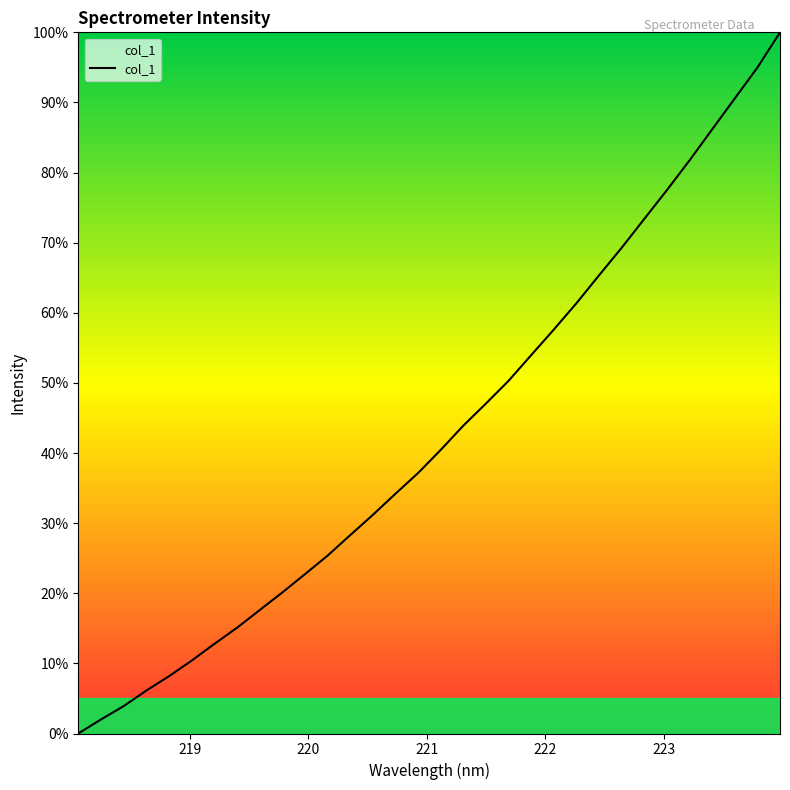

How many lines are shown in the chart?

1